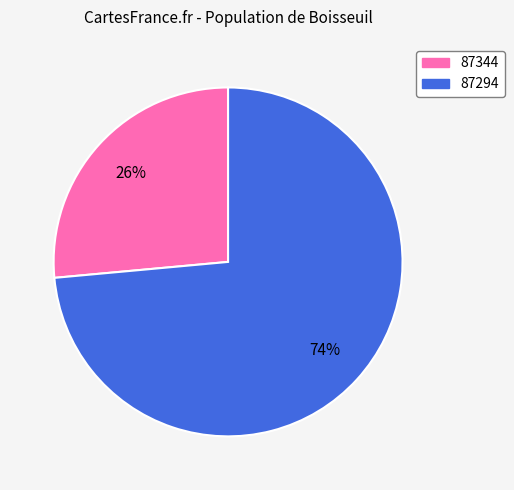

Do 87344 and 87294 together represent more than half of the pie?

Yes